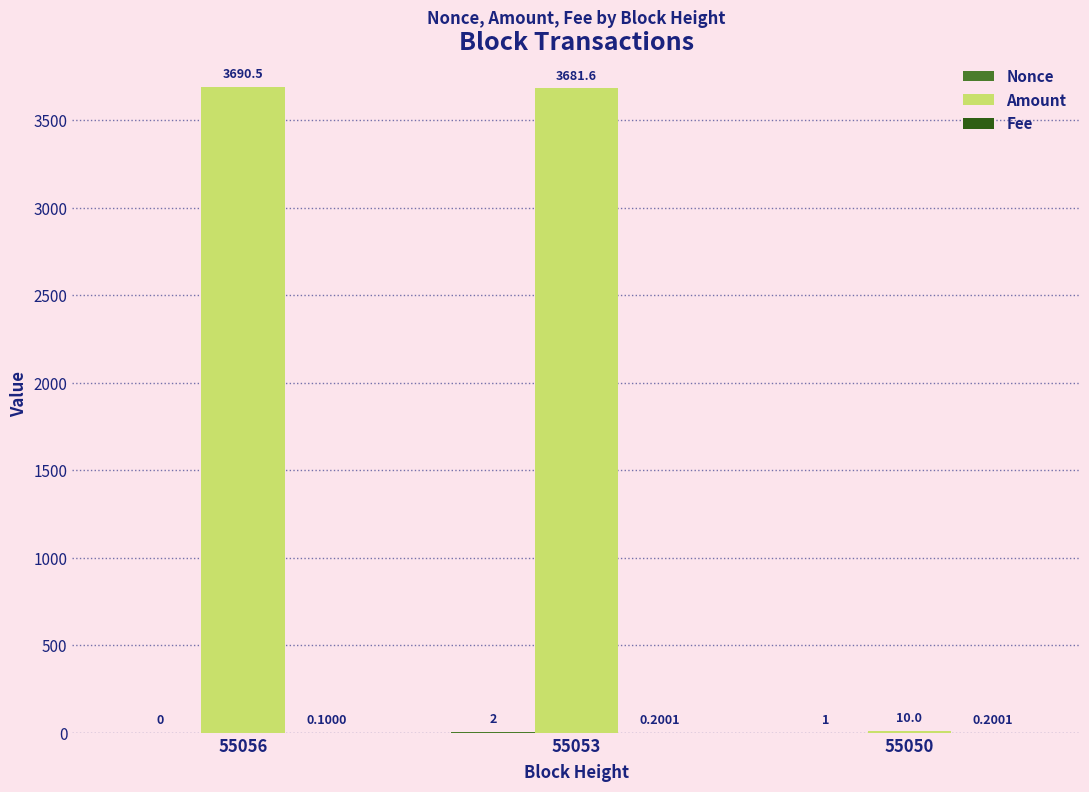

Which series has the largest total across all categories?

Amount